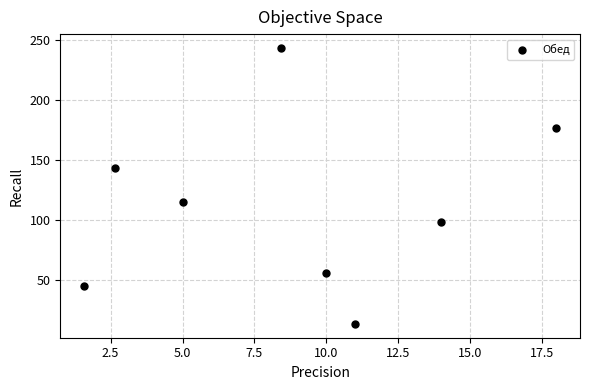

What is the average X value?

8.8